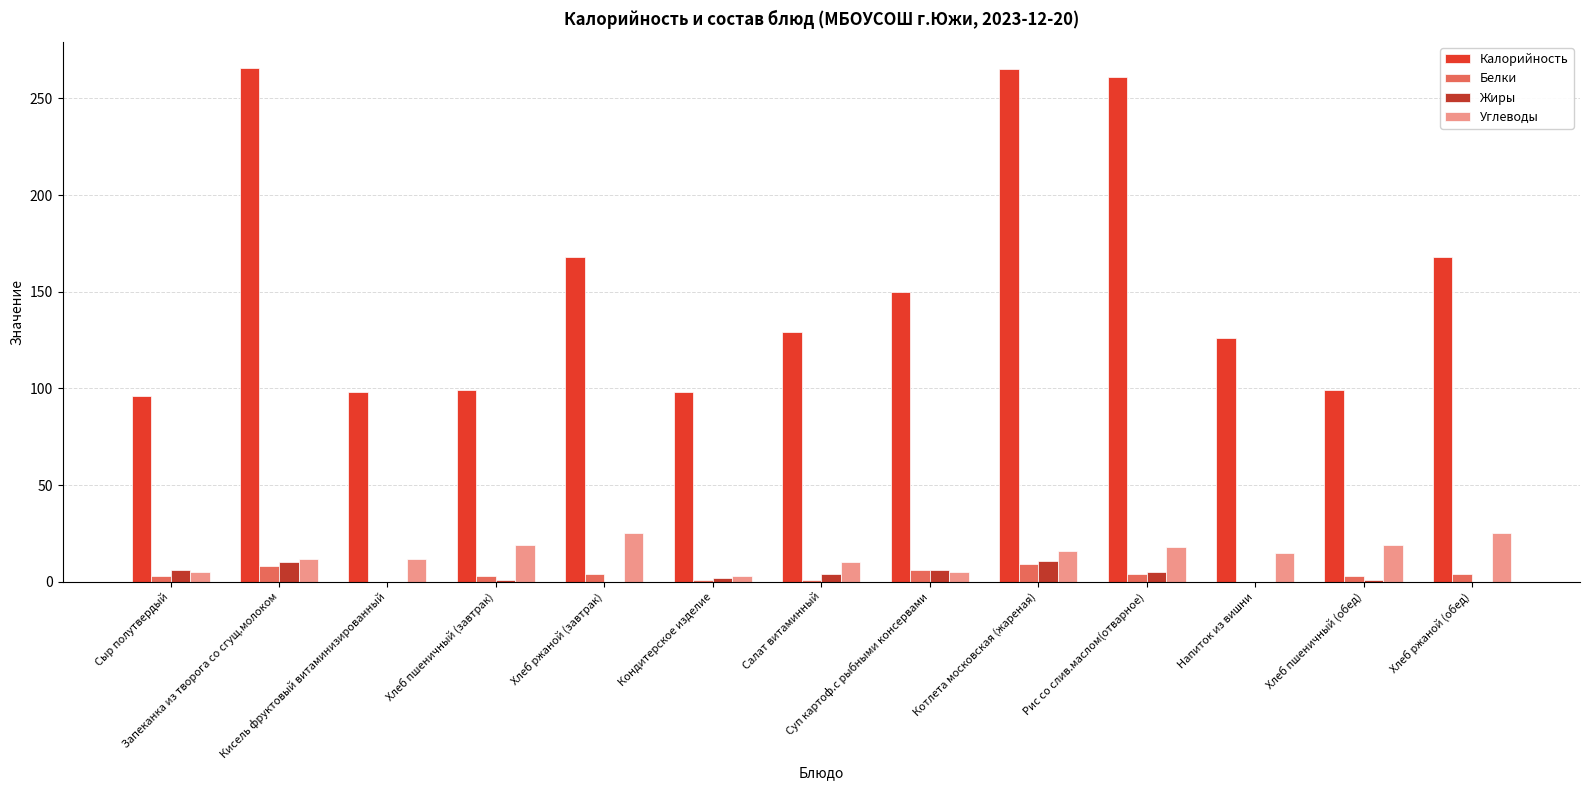

Which series has the largest total across all categories?

Калорийность